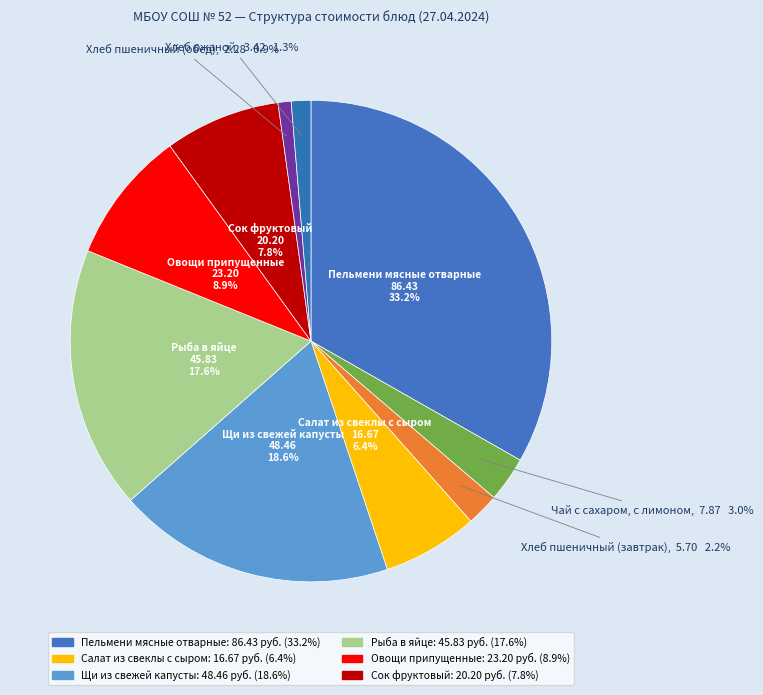

How many segments does this pie chart have?

10